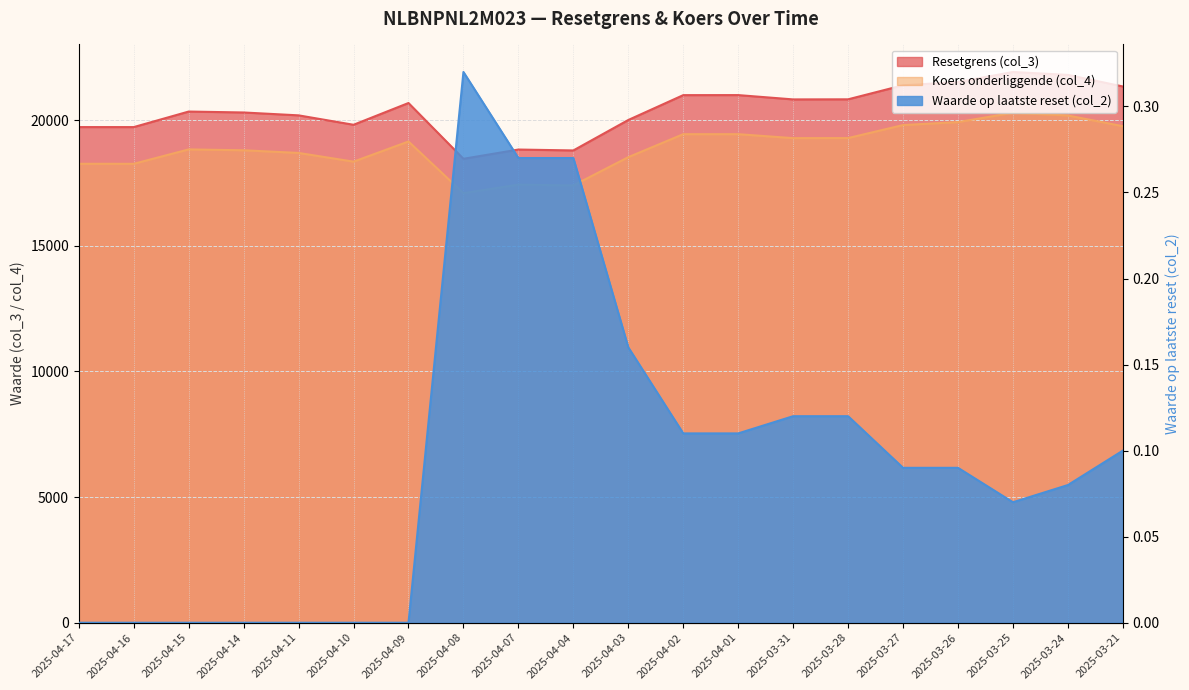

What is the label of the 20th point from the right?

2025-04-17